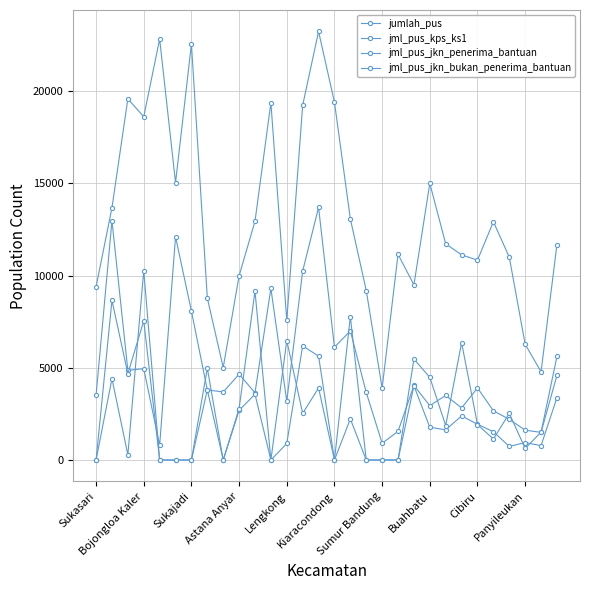

How many data points in jumlah_pus are less than 11720?

15